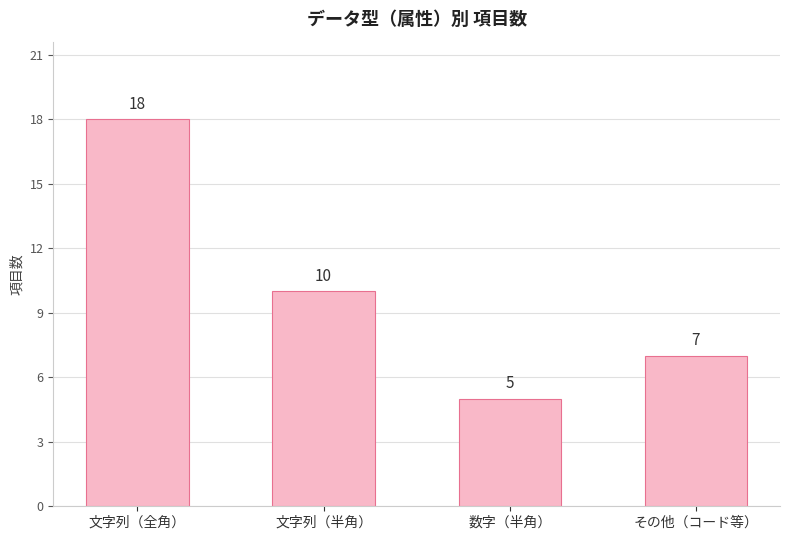

Count the values in the range 7 to 18.

3